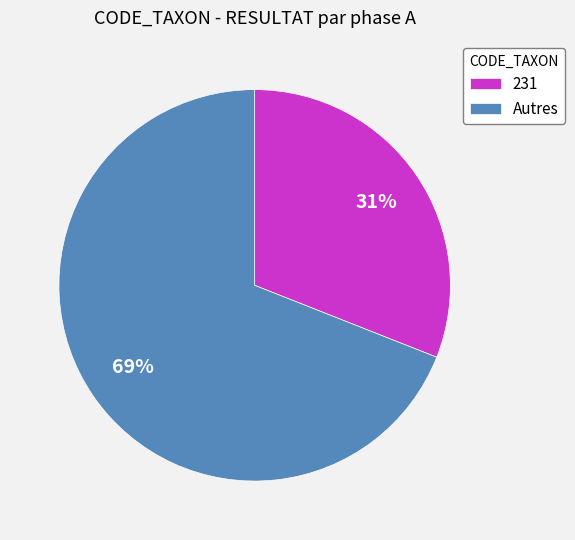

What percentage is the 231 slice, to the nearest percent?

31%